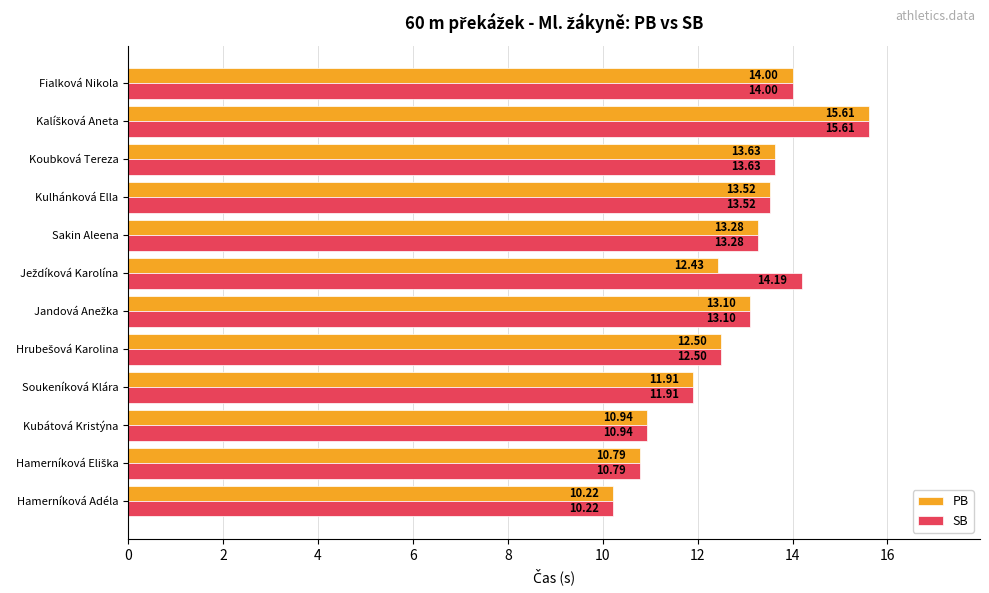

Where is PB nearest to the value 12?

Soukeníková Klára